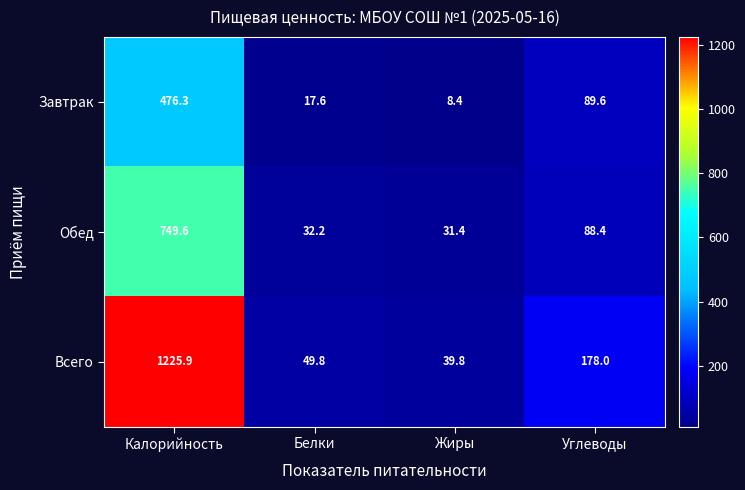

What is the difference between the second highest and minimum values in the Обед series?

57.0